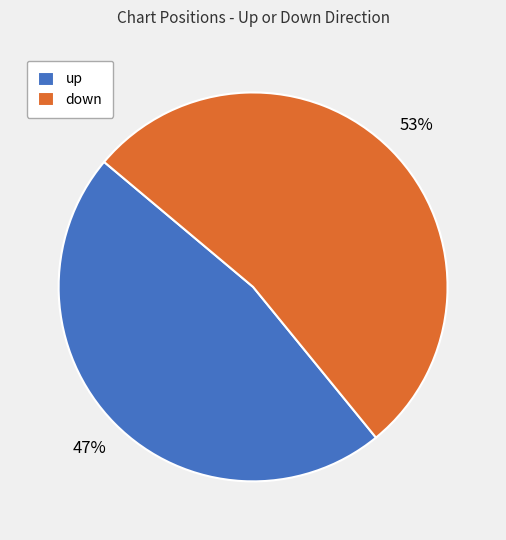

Does down represent more than half of the total?

Yes